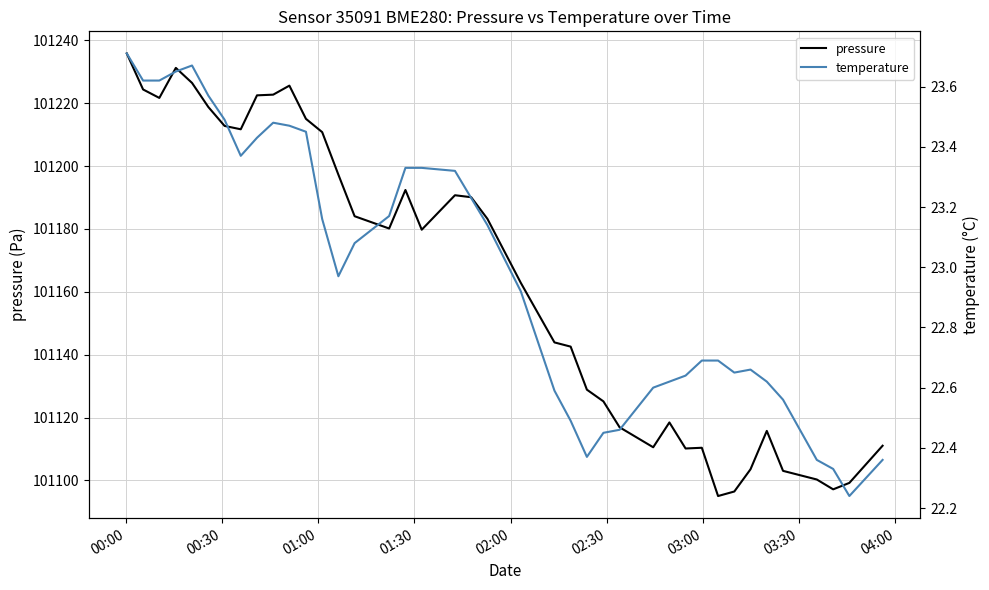

What is the minimum value for pressure?

101095.0